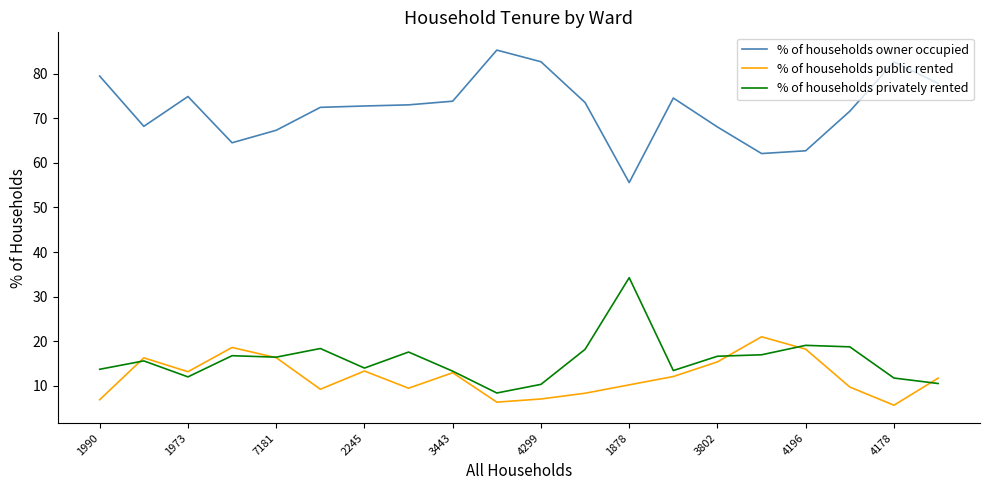

True or false: % of households owner occupied has more than 2 points higher than both neighbors.

True